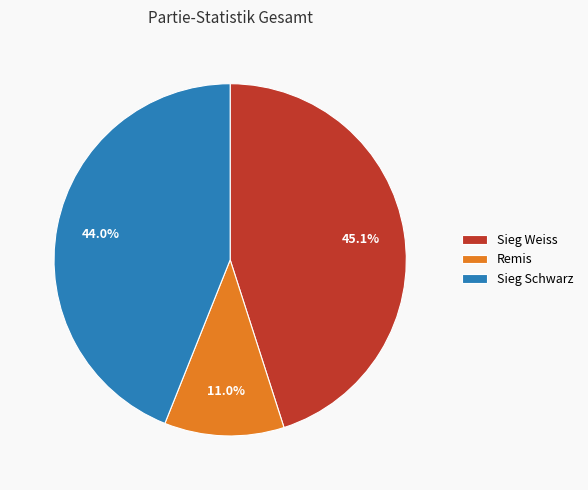

Is it true that Sieg Weiss is 37% of the pie?

False